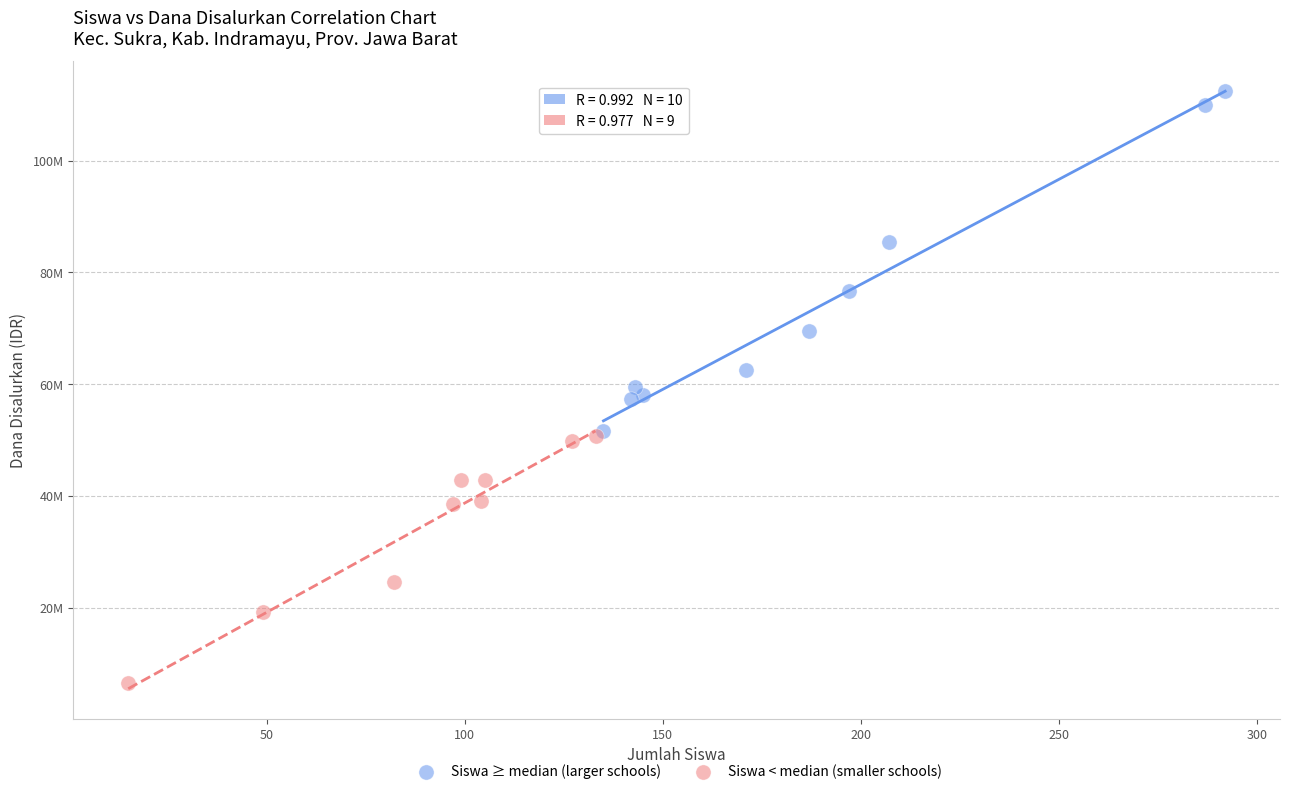

What are all the series names shown in the legend?

Siswa ≥ median (larger schools), Siswa < median (smaller schools)